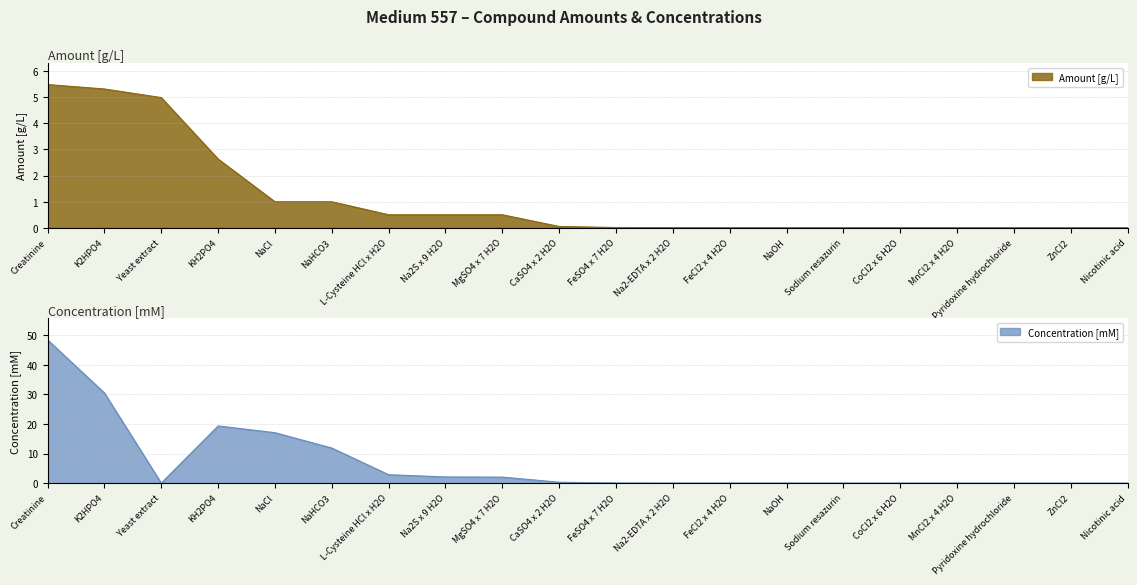

Rank the series by their maximum value, from lowest to highest.

amount, concentration